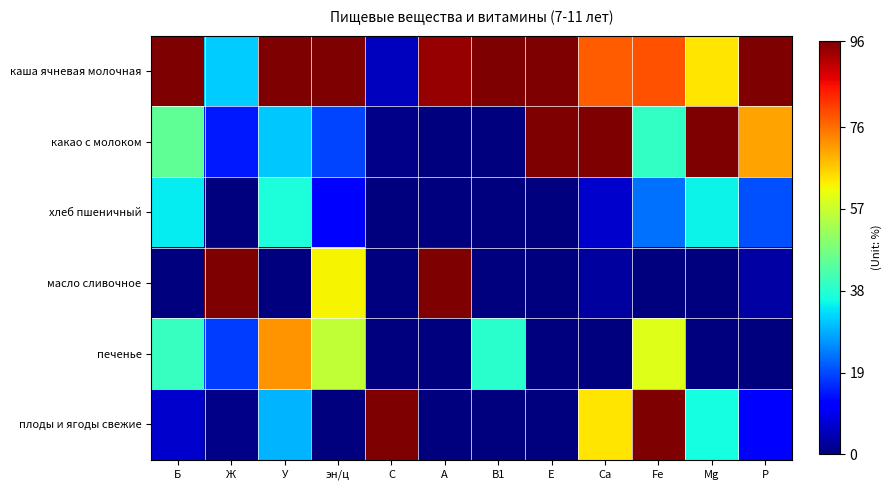

Reading left to right, list all the values displayed in this chart.

каша ячневая молочная: Б=96.0	Ж=31.3	У=96.0	эн/ц=96.0	С=5.3	A=94.1	B1=96.0	E=96.0	Са=77.7	Fe=79.1	Mg=64.0	P=96.0
какао с молоком: Б=44.8	Ж=14.3	У=31.1	эн/ц=18.6	С=1.1	A=0.0	B1=0.0	E=96.0	Са=96.0	Fe=39.5	Mg=96.0	P=70.7
хлеб пшеничный: Б=34.1	Ж=0.0	У=36.9	эн/ц=10.6	С=0.0	A=0.0	B1=0.0	E=0.0	Са=6.6	Fe=22.6	Mg=35.2	P=19.8
масло сливочное: Б=0.0	Ж=96.0	У=0.0	эн/ц=62.5	С=0.0	A=96.0	B1=0.0	E=0.0	Са=2.7	Fe=0.0	Mg=0.0	P=3.1
печенье: Б=40.0	Ж=17.9	У=72.3	эн/ц=56.1	С=0.0	A=0.0	B1=38.4	E=0.0	Са=0.0	Fe=59.3	Mg=0.0	P=0.0
плоды и ягоды свежие: Б=6.4	Ж=0.8	У=29.1	эн/ц=0.0	С=96.0	A=0.0	B1=0.0	E=0.0	Са=64.0	Fe=96.0	Mg=36.0	P=10.7